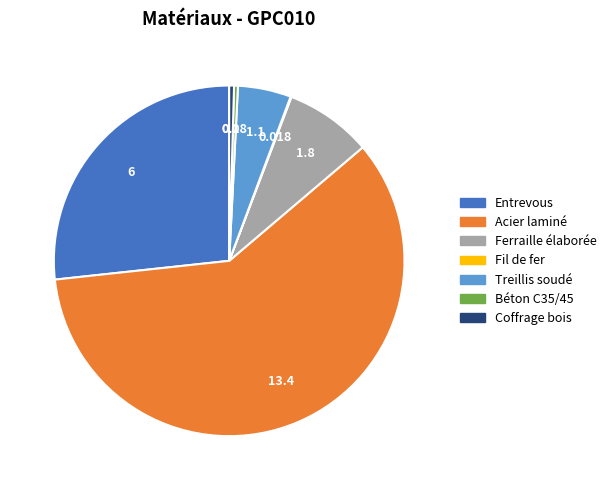

Which slice is the largest?

Acier laminé